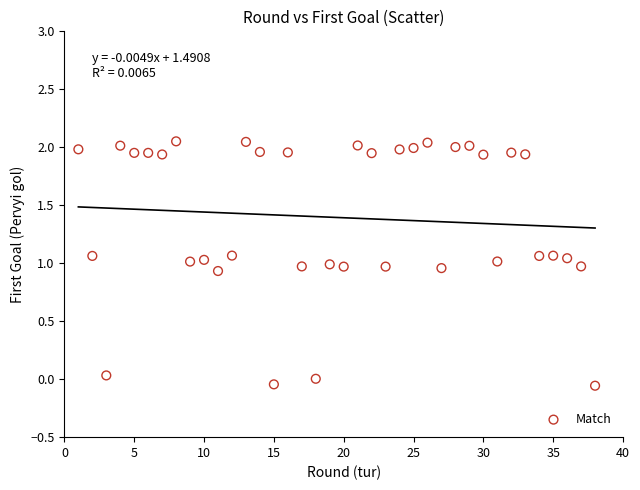

What is the range of X values (max minus min)?

37.0